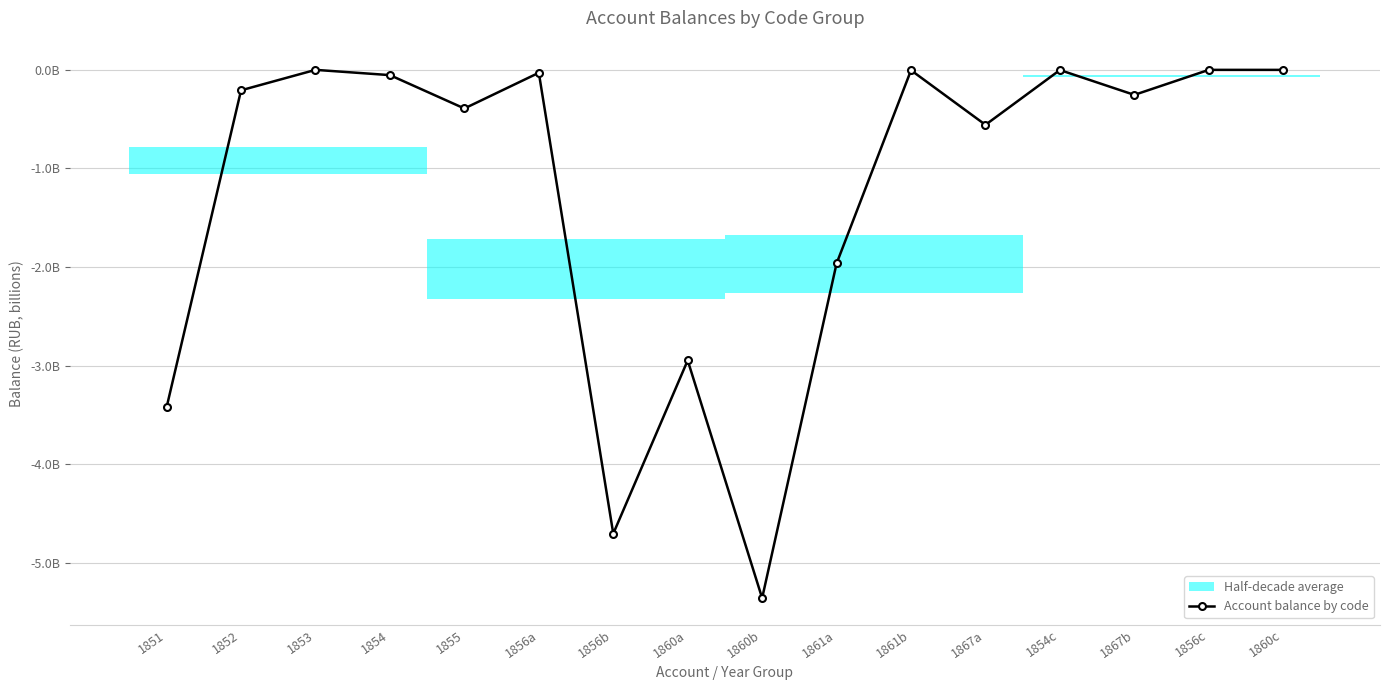

What is the smallest value displayed?

-5359857726.9